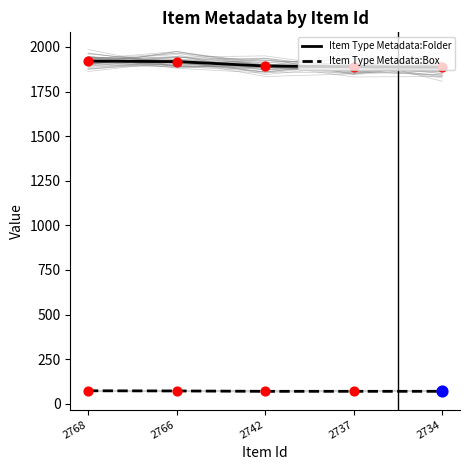

Which series contains the highest Y value?

Item Type Metadata:Folder